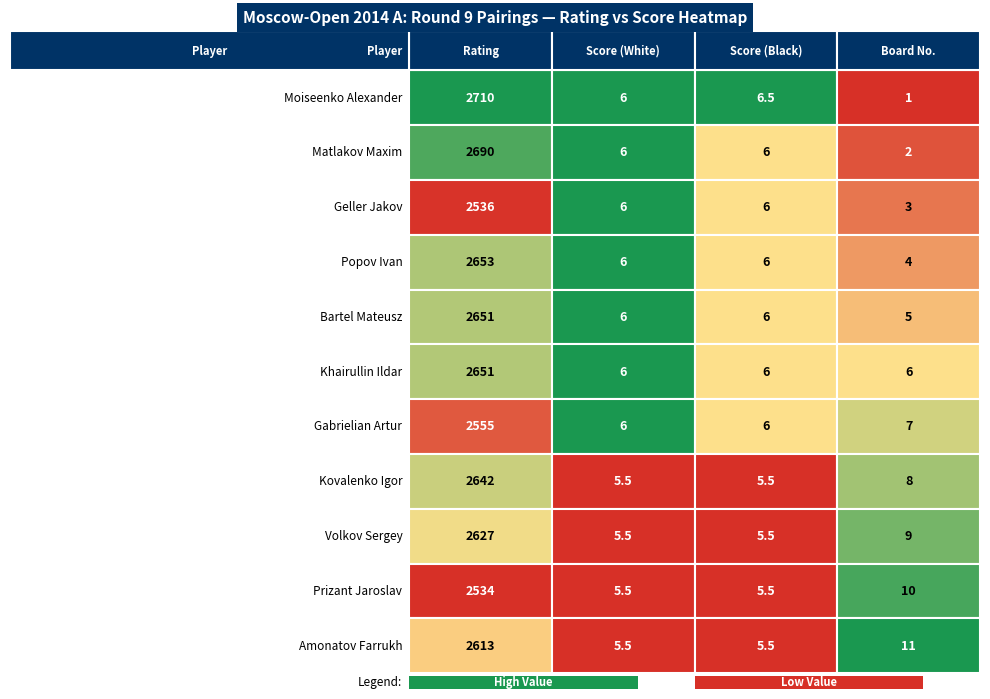

What is the minimum value shown in the chart?

1.0